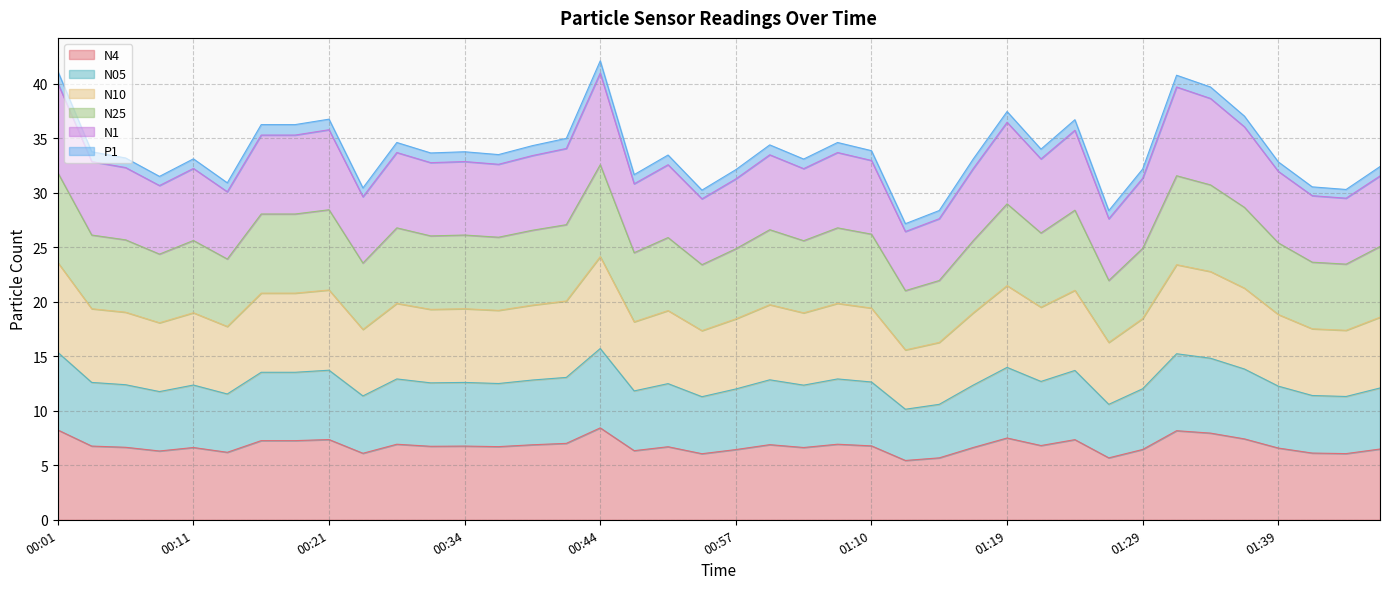

What is the maximum value for N4?

8.4